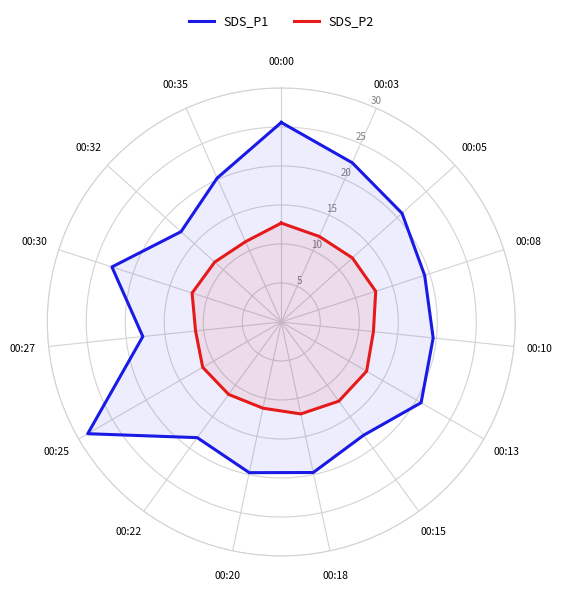

List the series in order of their peak value, lowest first.

SDS_P2, SDS_P1